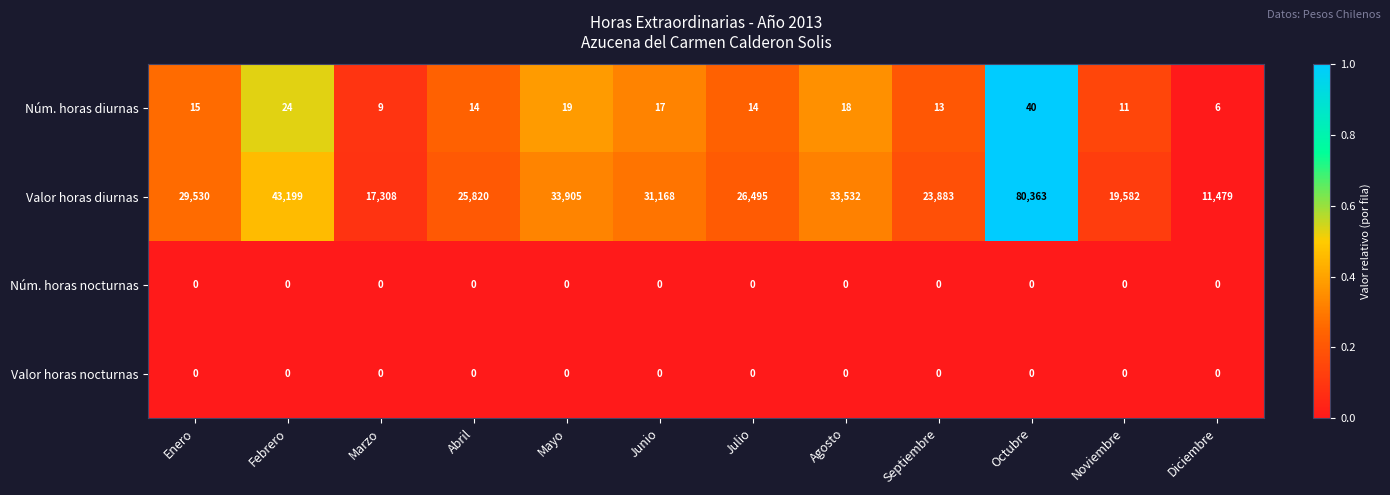

Count the number of data series in this chart.

4